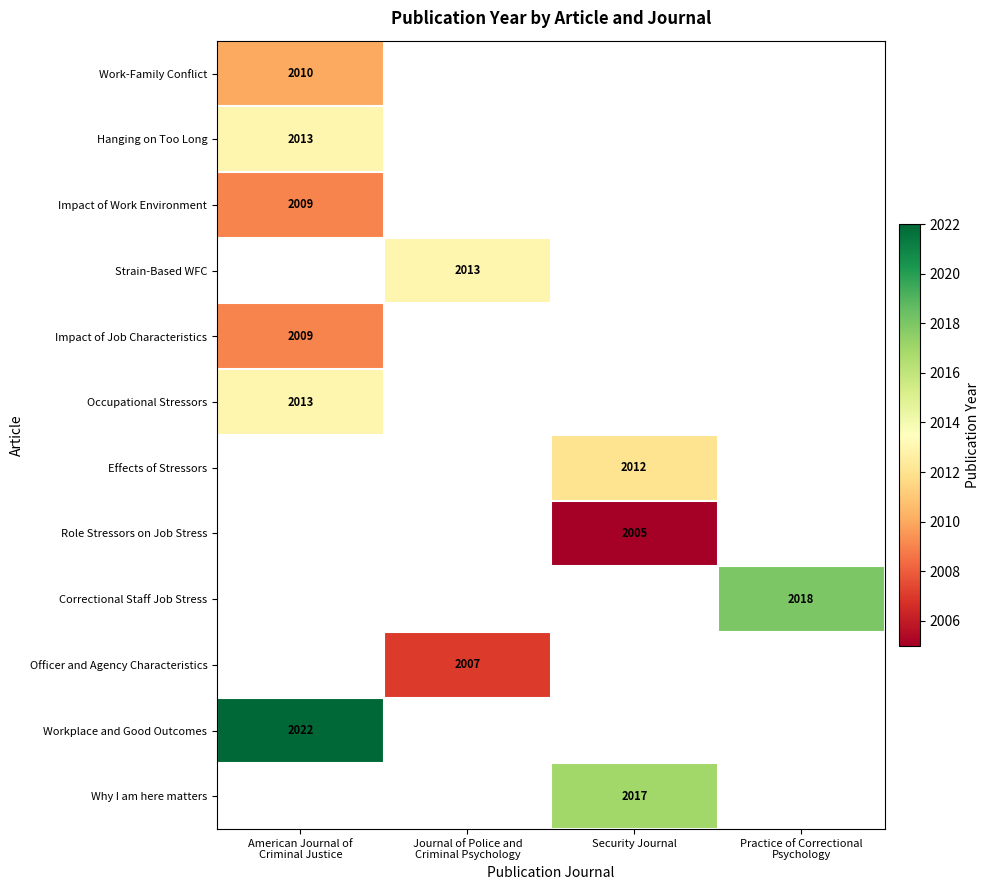

The value of Why I am here matters at Security Journal is 1402. True or false?

False